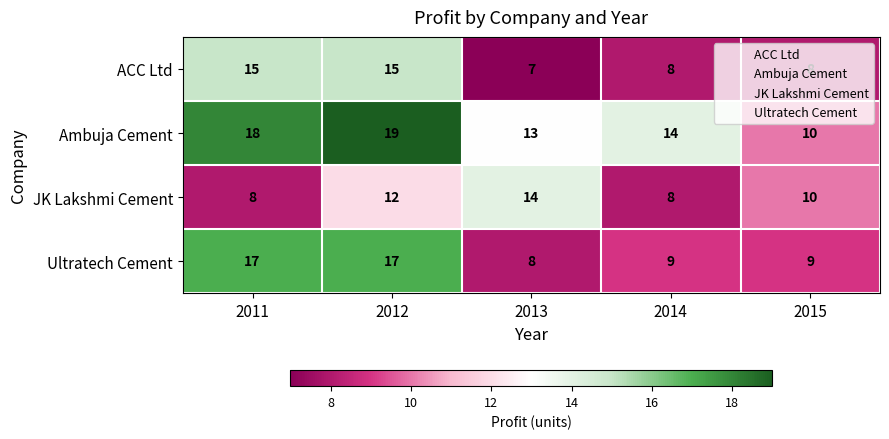

What is the difference between the maximum and second lowest values in the JK Lakshmi Cement series?

6